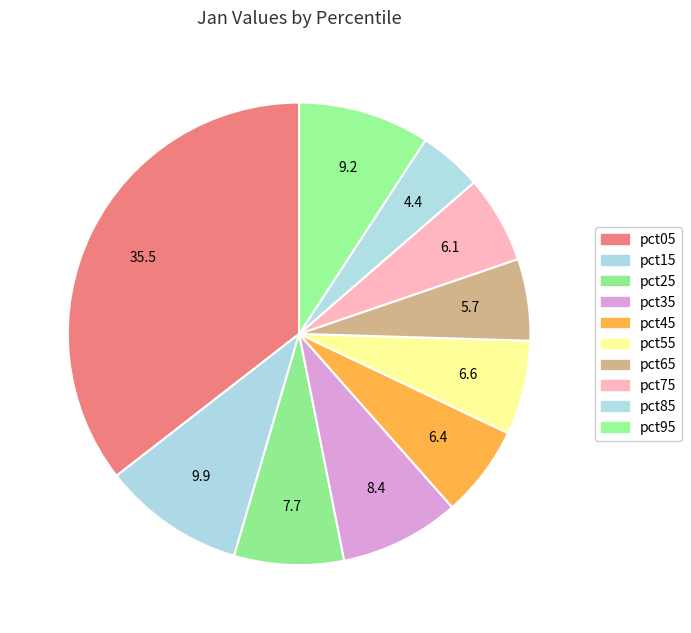

How many slices are in this pie chart?

10